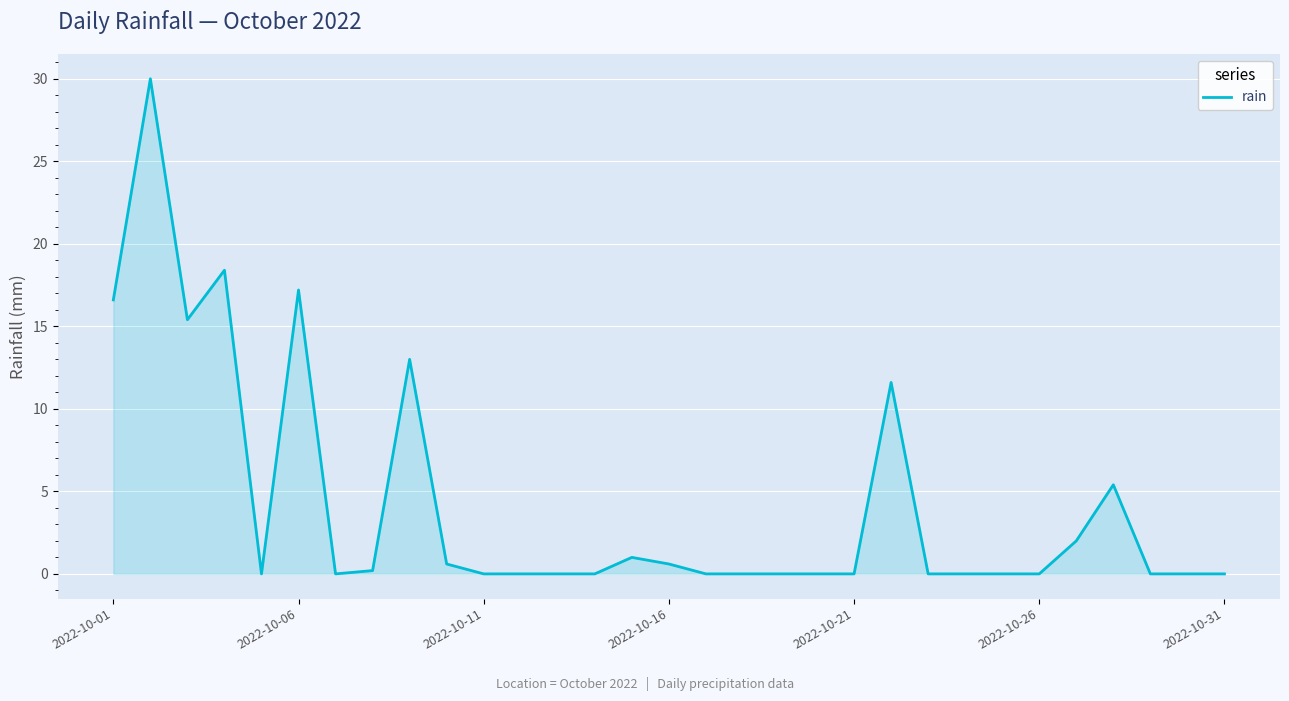

What is the sum of all values?

132.0